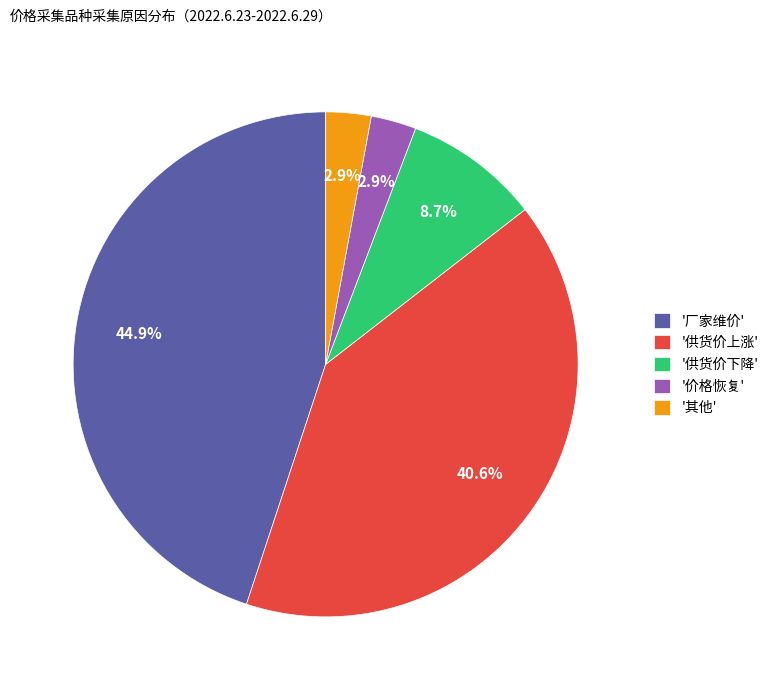

Does any single category account for the majority?

No